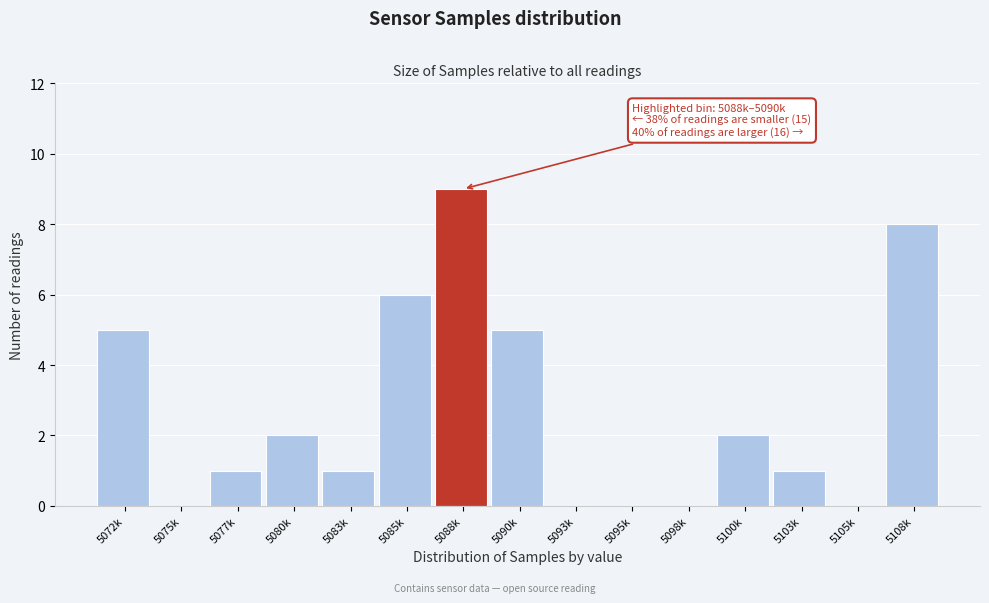

Reading left to right, extract all data points from this chart.

5072k=5	5075k=0	5077k=1	5080k=2	5083k=1	5085k=6	5088k=9	5090k=5	5093k=0	5095k=0	5098k=0	5100k=2	5103k=1	5105k=0	5108k=8